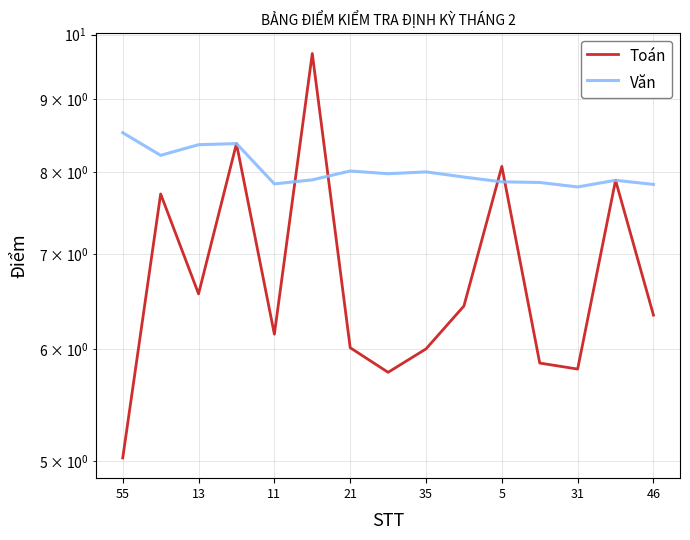

The Toán series shows 10.6 at 46. True or false?

False